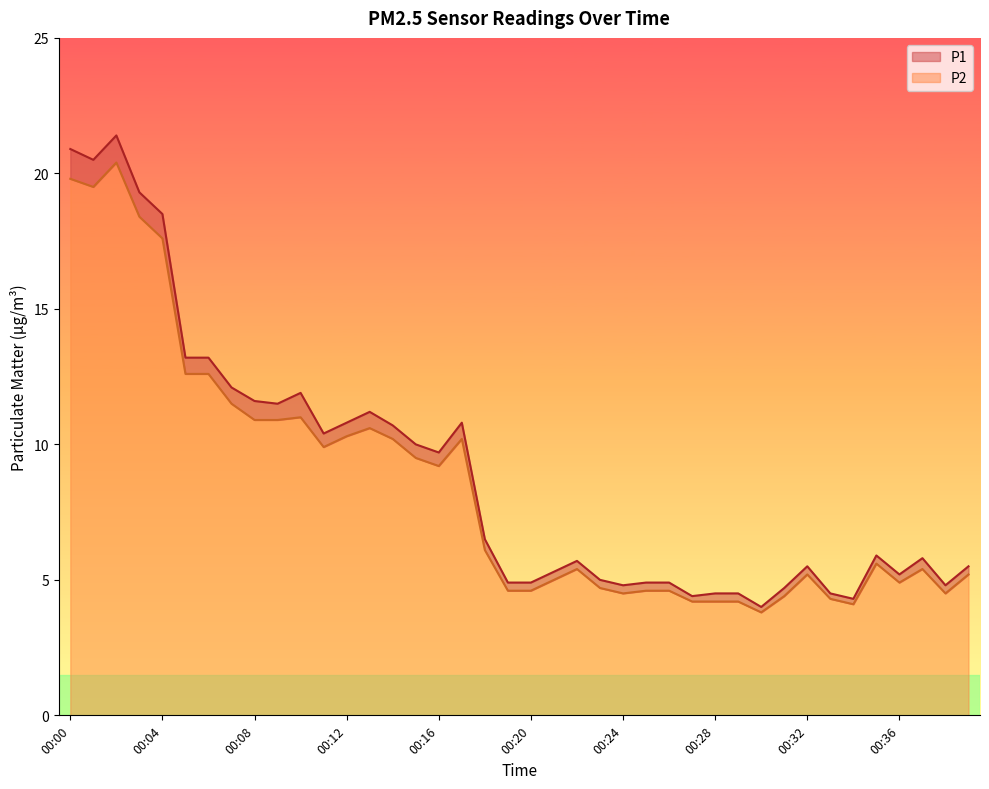

What is the spread (max minus min) of values at 00:06?

0.6